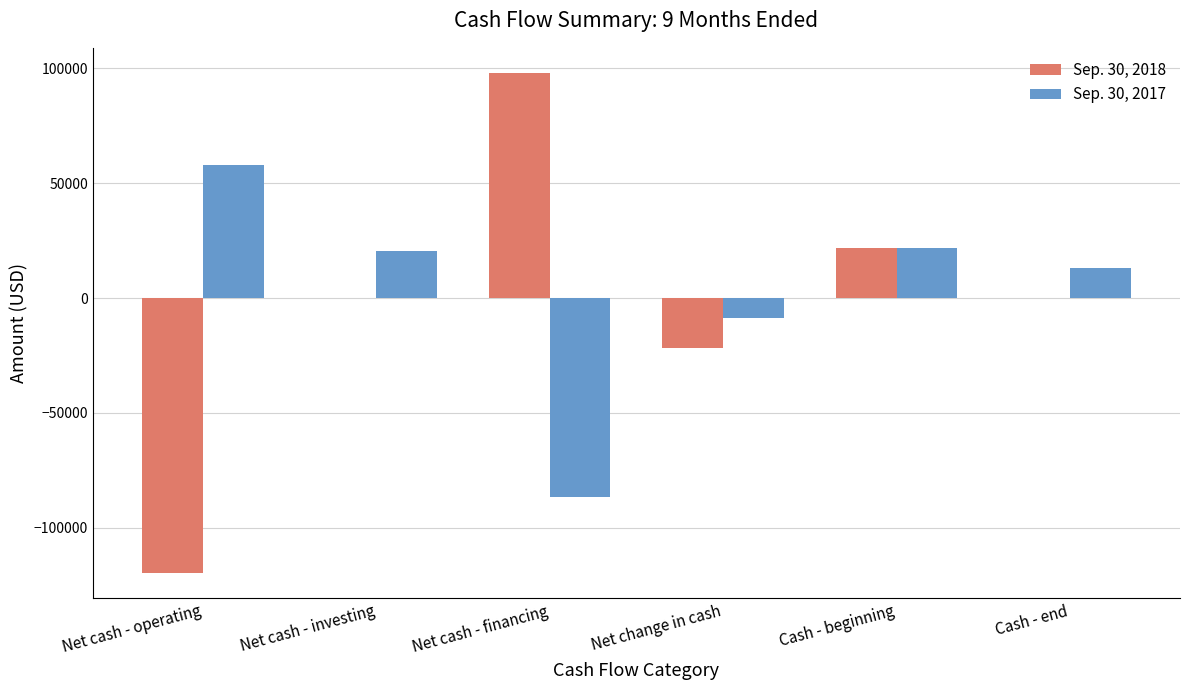

What is the sum of the Sep. 30, 2018 values at Net cash - investing and Net cash - operating?

-119686